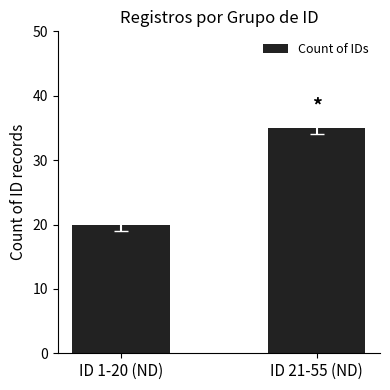

The value at ID 1-20 (ND) is 20. True or false?

True